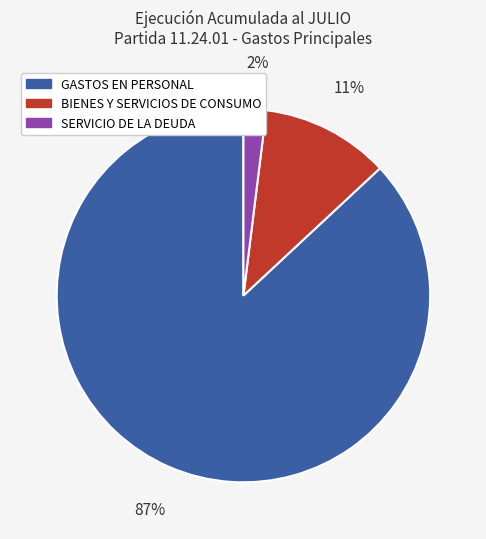

Is there a majority slice in this chart?

Yes